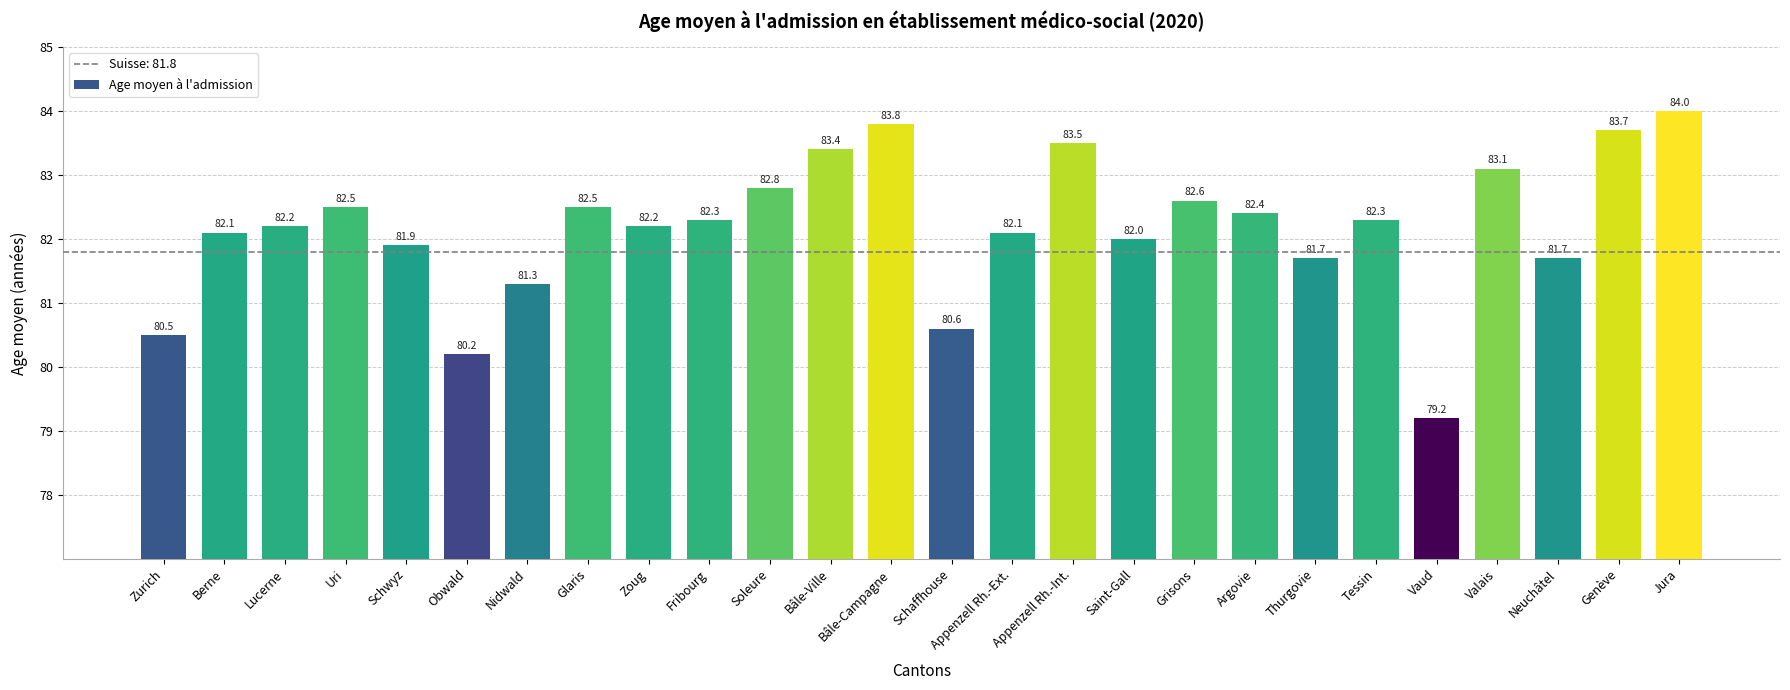

Reading left to right, transcribe all the data shown in this chart.

80.5	82.1	82.2	82.5	81.9	80.2	81.3	82.5	82.2	82.3	82.8	83.4	83.8	80.6	82.1	83.5	82.0	82.6	82.4	81.7	82.3	79.2	83.1	81.7	83.7	84.0